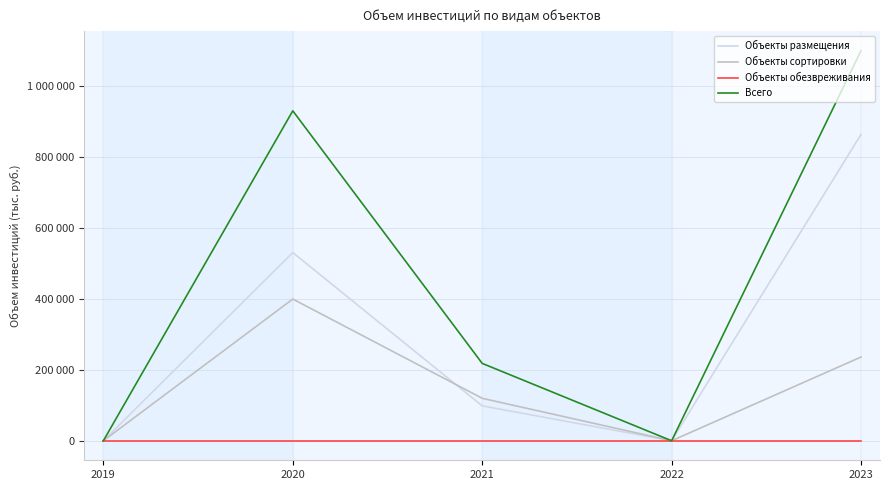

Does the chart display data point markers on the line(s)?

No